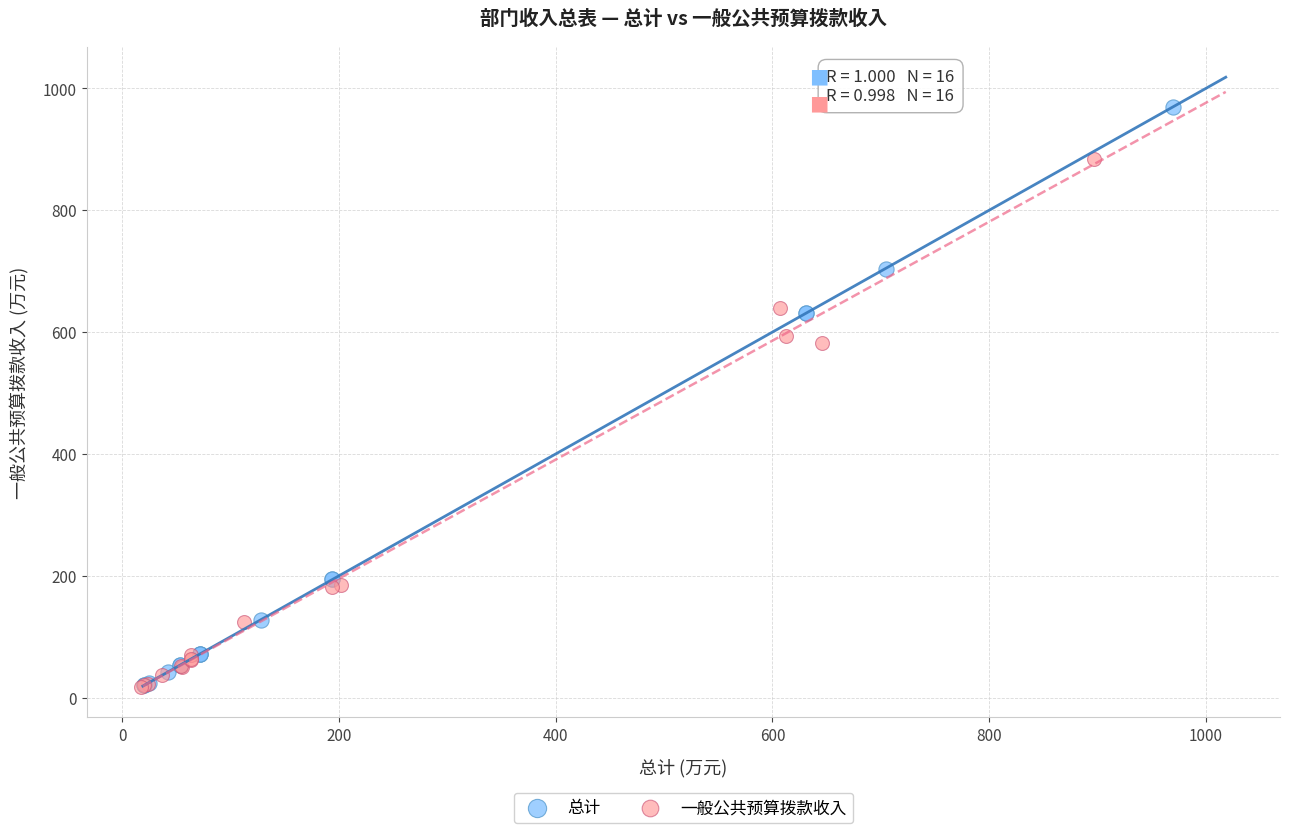

Which series has the widest spread of Y values?

总计